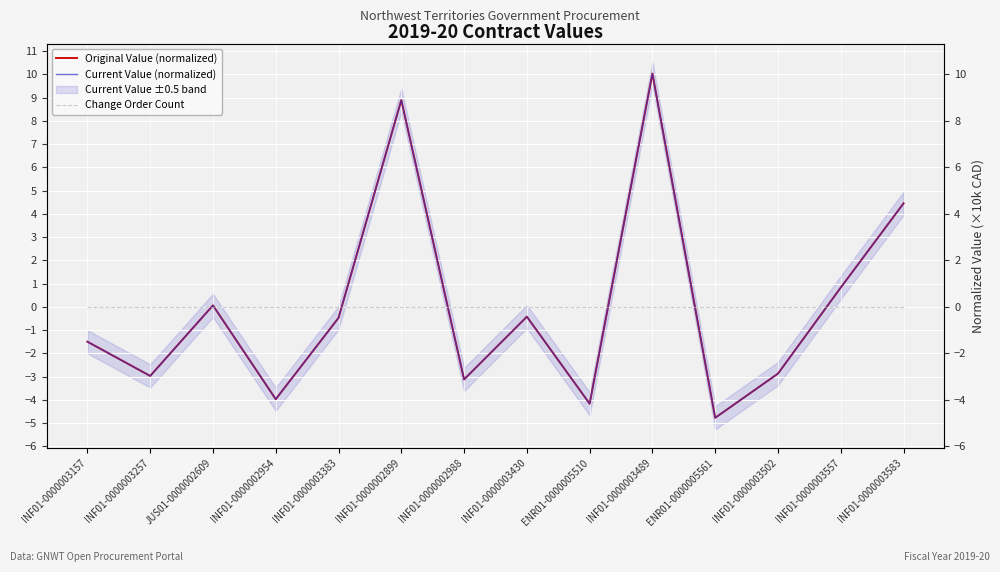

Between INF01-0000002899 and ENR01-0000005510, which series saw the biggest shift?

Original Value (normalized)